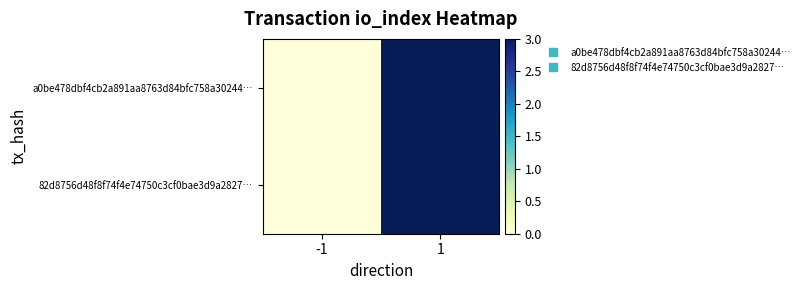

Reading left to right, what are all the values shown in this chart?

a0be478dbf4cb2a891aa8763d84bfc758a30244…: -1=0	1=3
82d8756d48f8f74f4e74750c3cf0bae3d9a2827…: -1=0	1=3